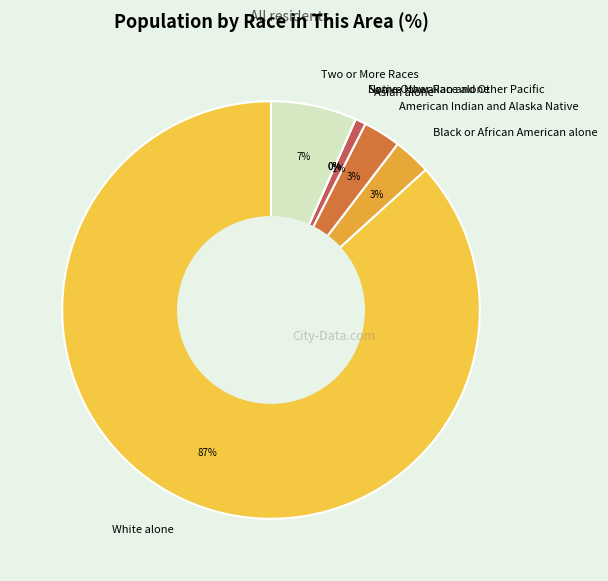

Which category accounts for the majority?

White alone